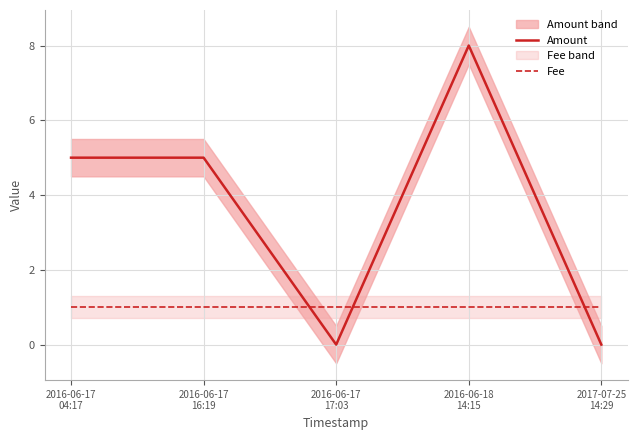

What are all the series names shown in the legend?

Amount, Fee